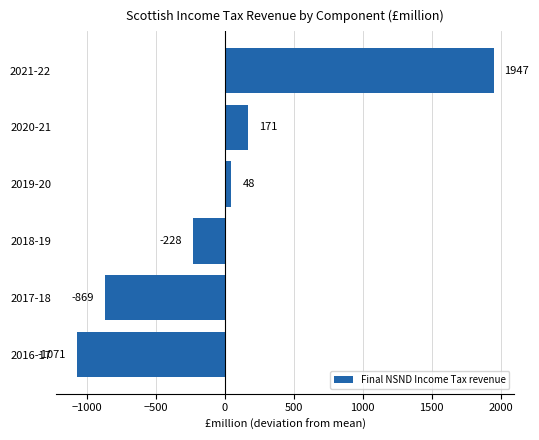

How many bars are there in total?

6